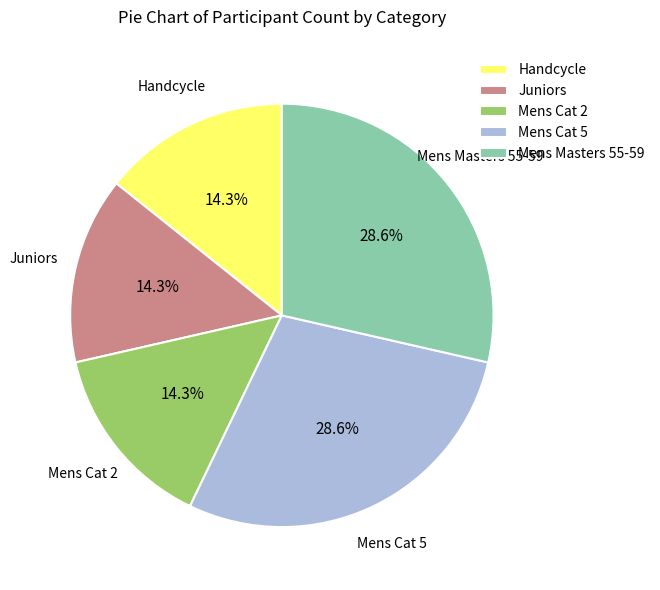

Count the number of slices in the pie.

5